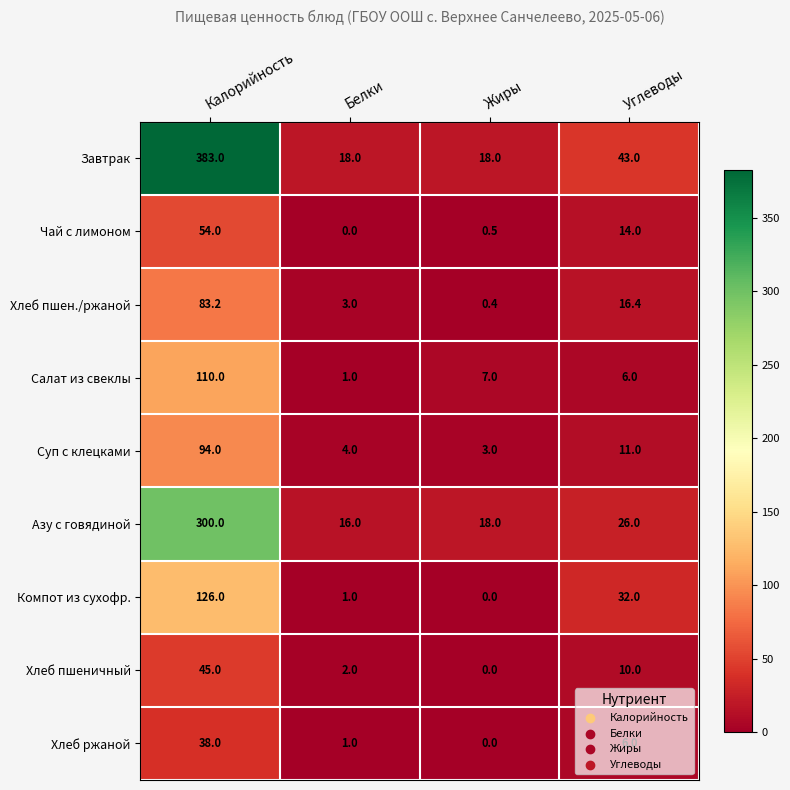

Where is Чай с лимоном nearest to the value 27?

Углеводы